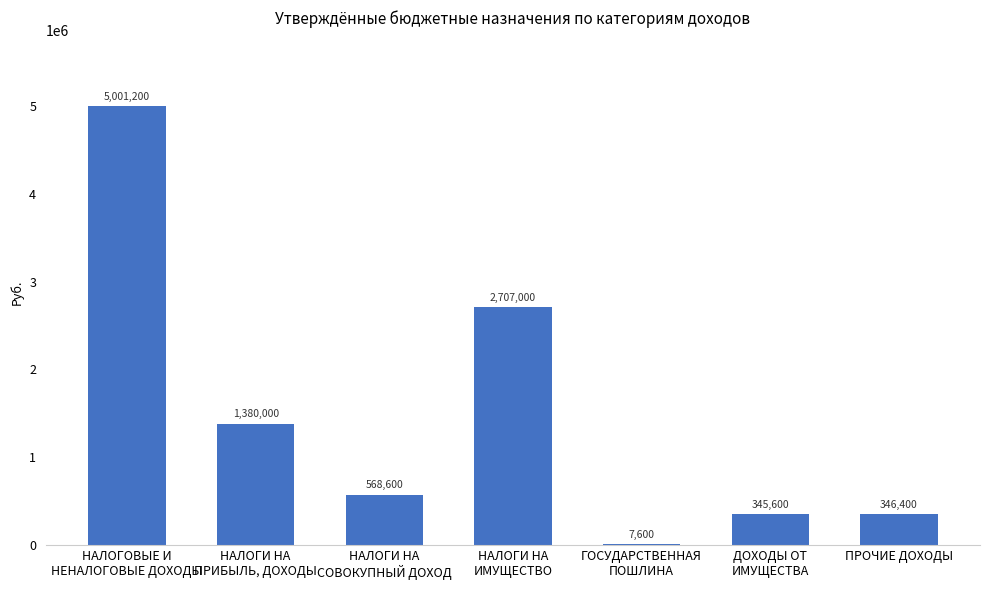

What is the difference between the values at НАЛОГИ НА
ИМУЩЕСТВО and ПРОЧИЕ ДОХОДЫ?

2360600